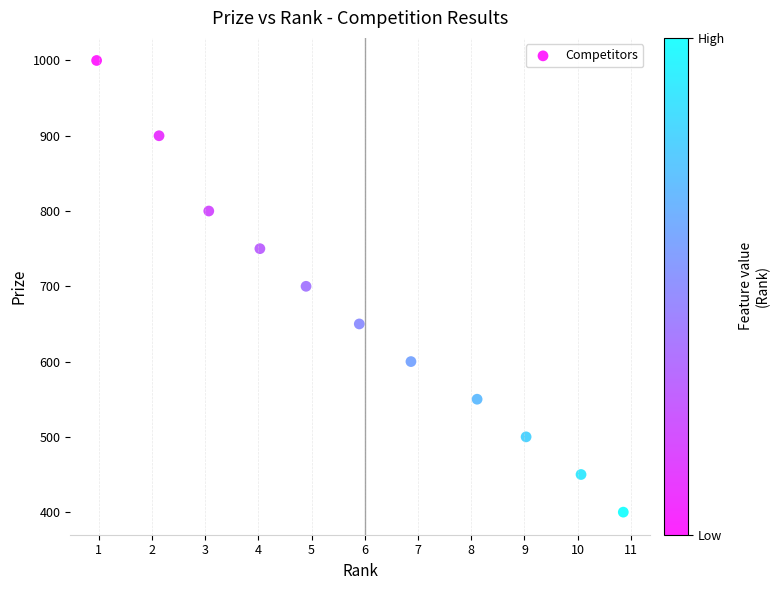

What is the average Y value?

664